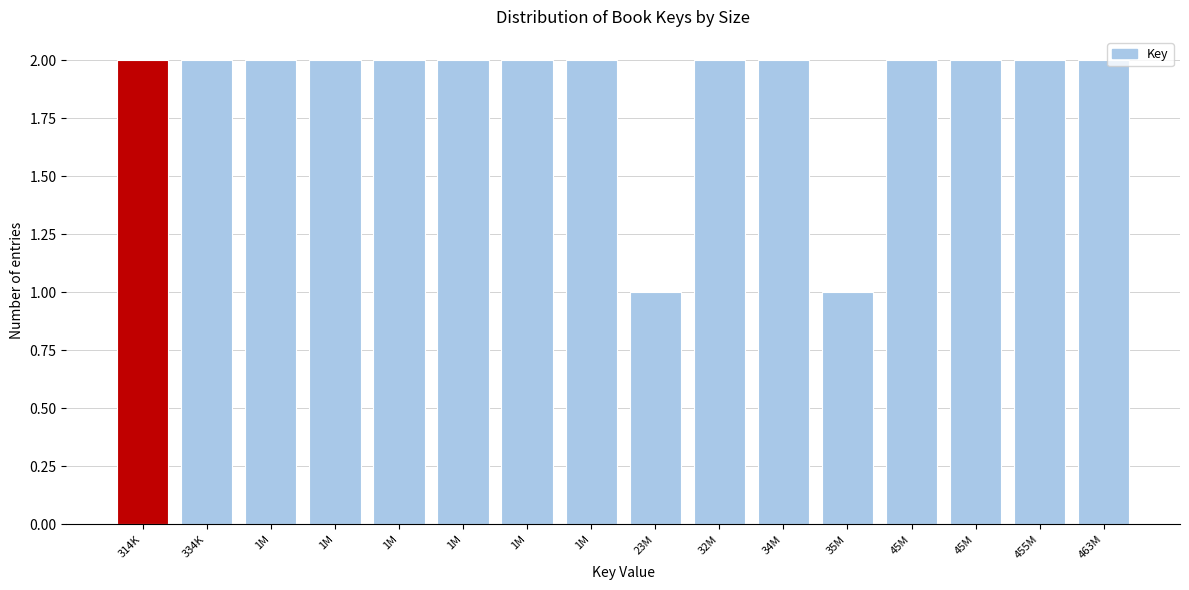

How many distinct data groups are displayed?

1